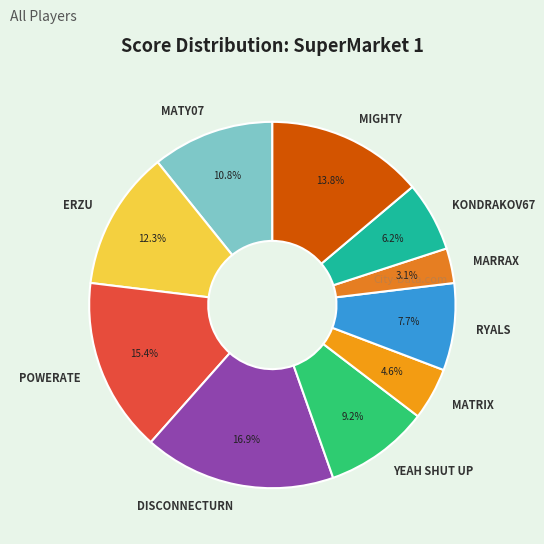

To the nearest percent, what is the difference between the largest and smallest slice percentages?

14%